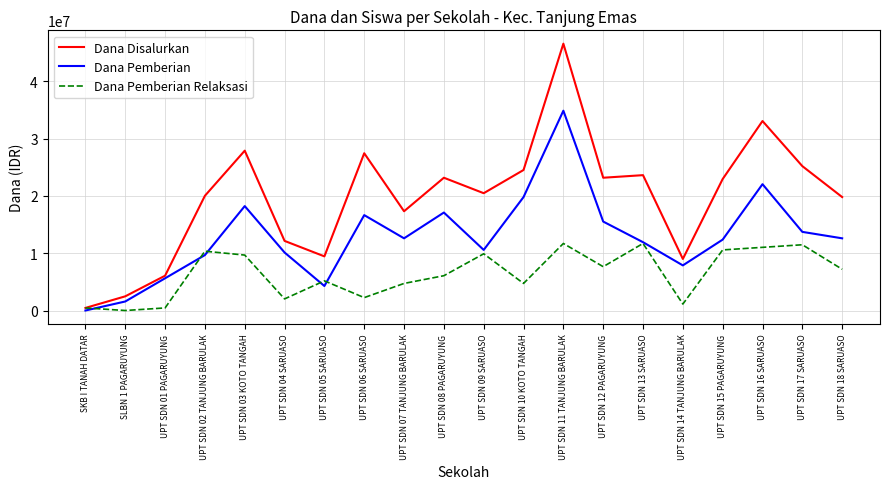

At which category does Dana Pemberian Relaksasi reach its first local peak?

UPT SDN 02 TANJUNG BARULAK